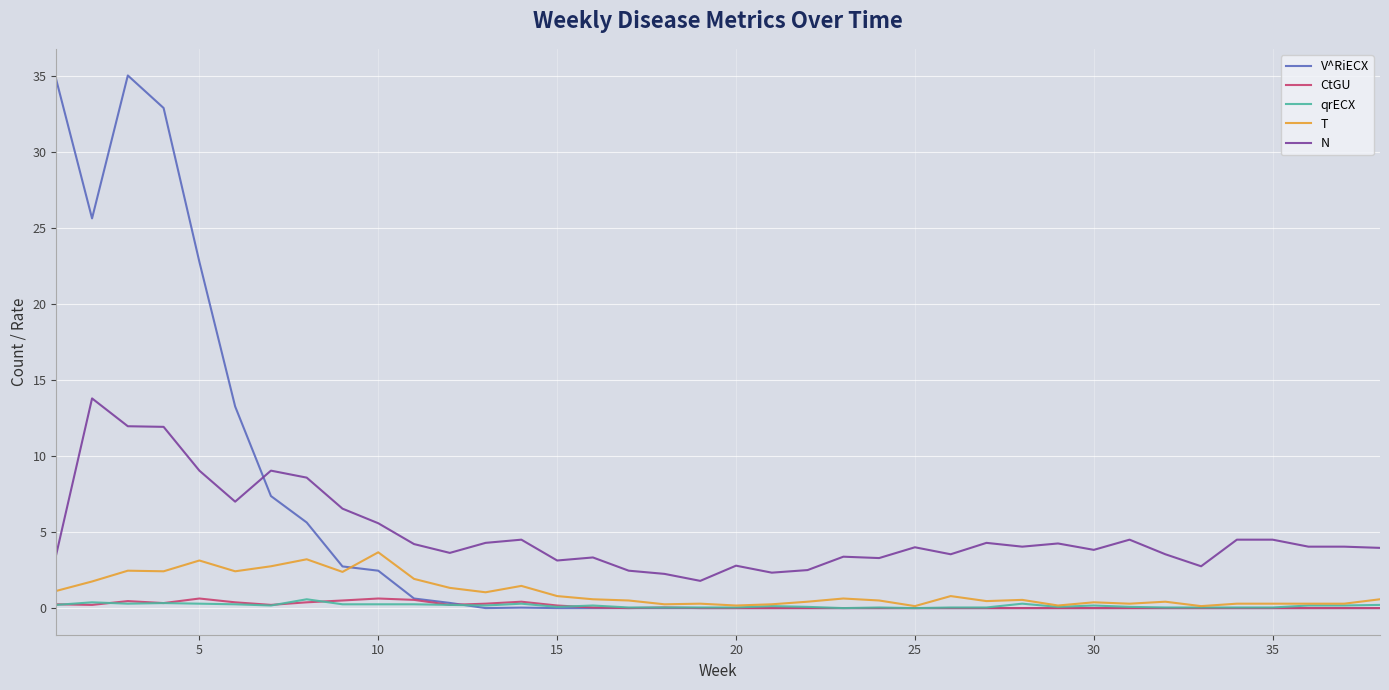

What is the greatest value displayed?

35.0